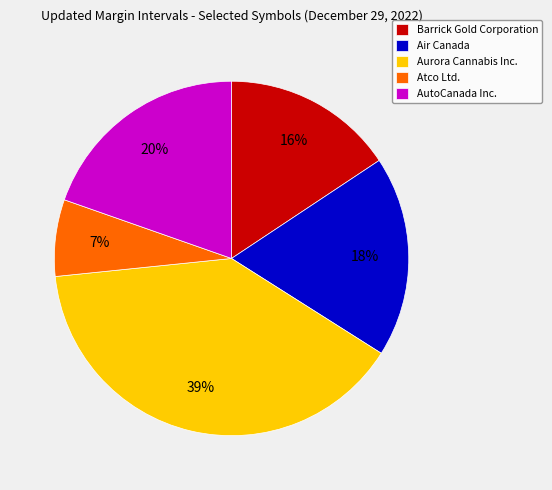

True or false: Air Canada accounts for 18% of the total.

True